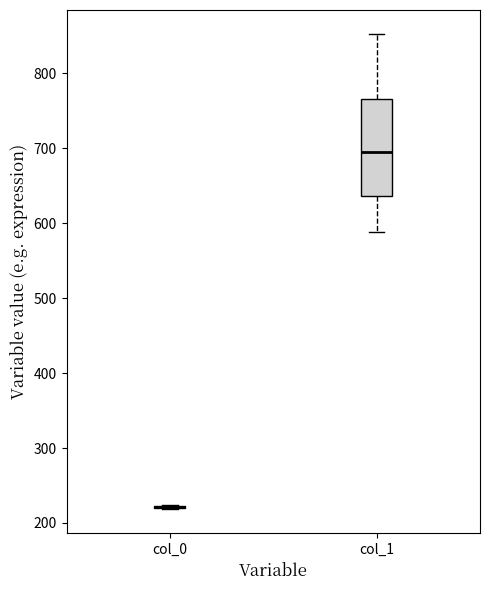

Reading left to right, transcribe this box plot: for each box, give where its median line is, the range the box spans, and where its two whiskers end, as read against the y-axis. The values are not printed on the chart, so give them approximately, as read against the axis.

col_0: box collapsed to a line at 220, whiskers 220 to 220
col_1: median 690, box 640 to 770, whiskers 590 to 850